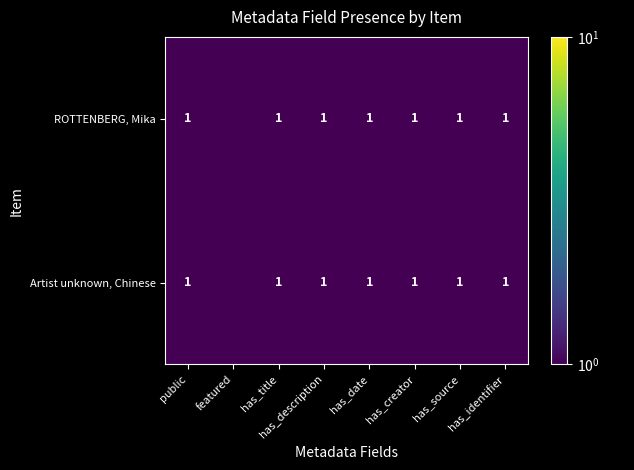

The Artist unknown, Chinese series shows 1.0 at has_identifier. True or false?

True